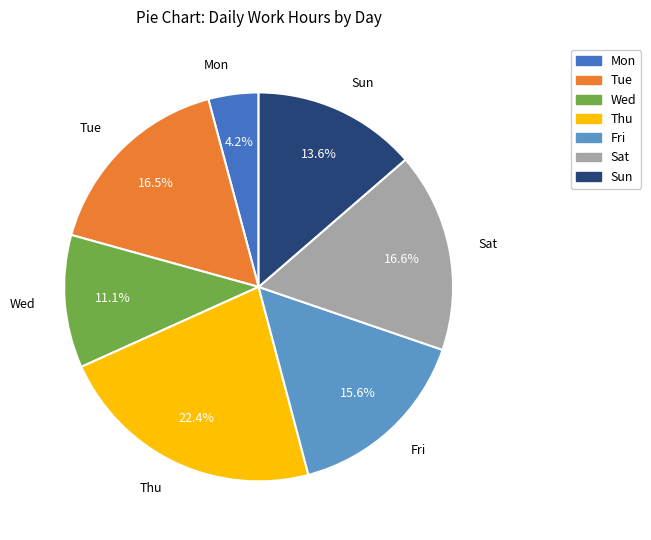

Which slice is the largest?

Thu